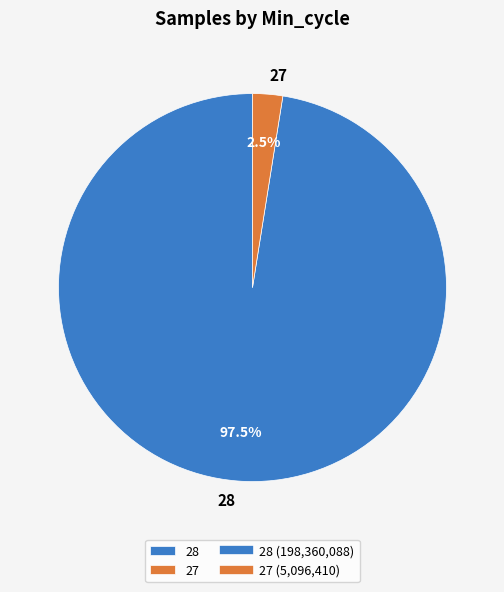

Between 28 and 27, which is larger?

28